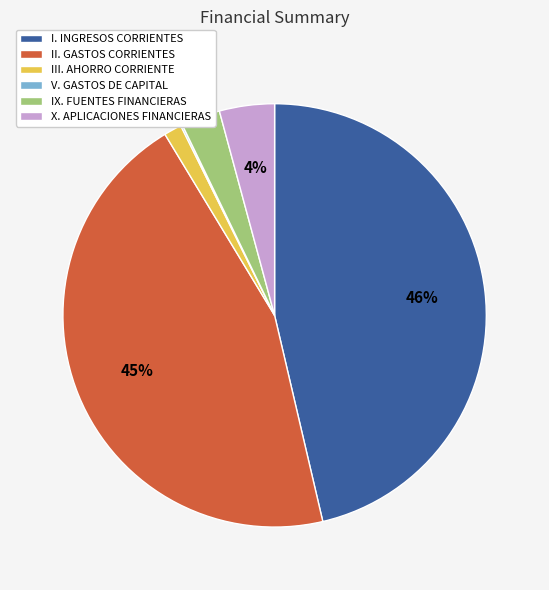

Which has a higher value, II. GASTOS CORRIENTES or X. APLICACIONES FINANCIERAS?

II. GASTOS CORRIENTES